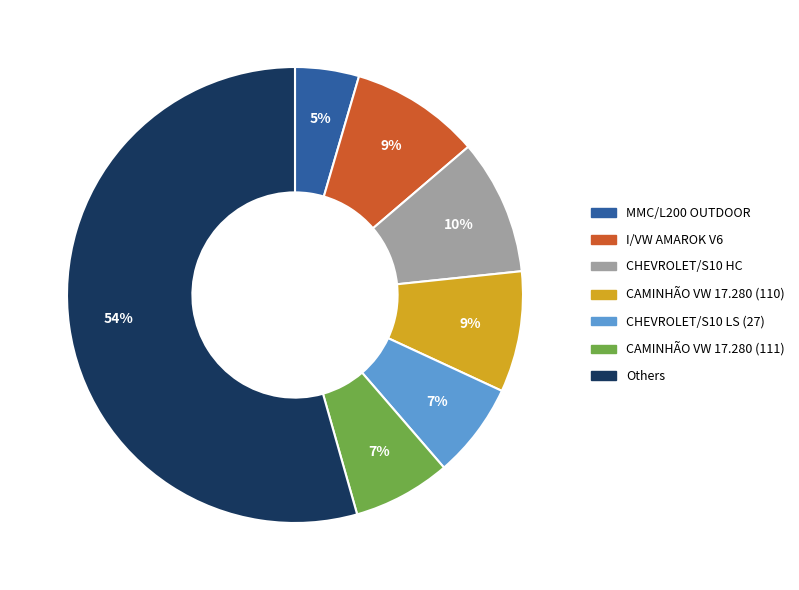

Which slice is the largest?

Others